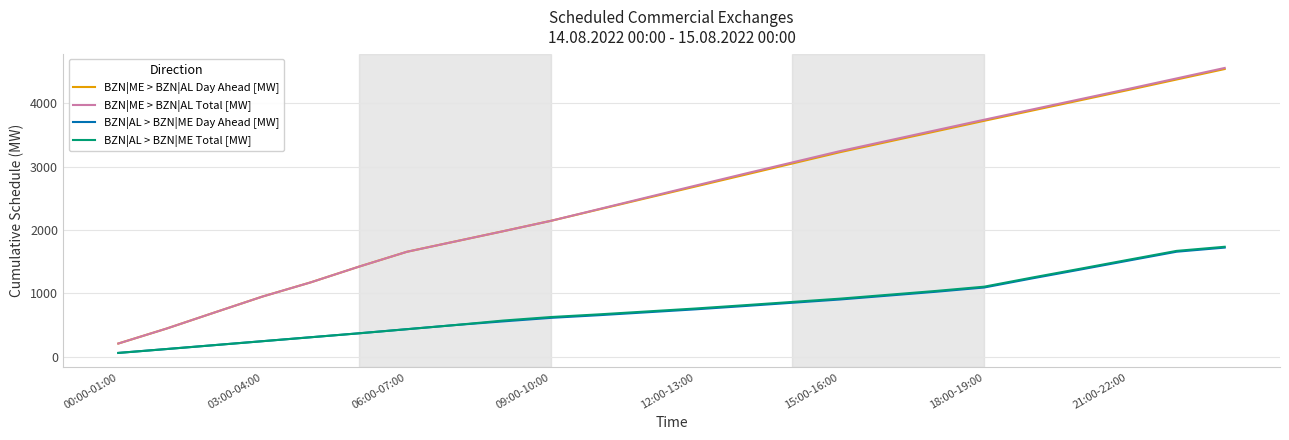

What is the maximum value for BZN|AL > BZN|ME Day Ahead [MW]?

1722